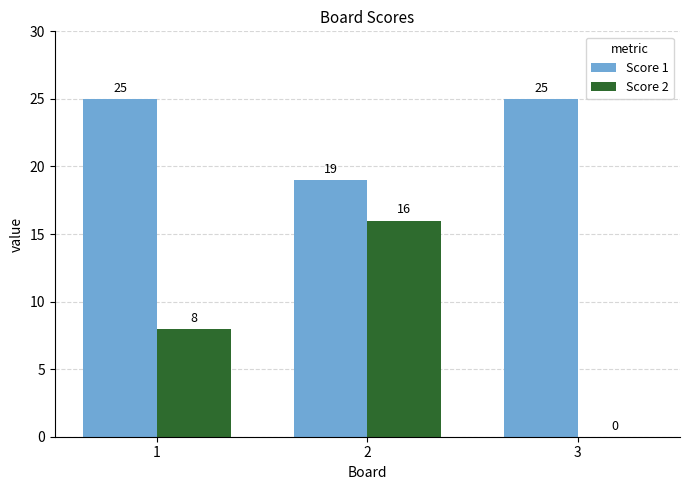

Is the value of Score 1 at 3 greater than the value of Score 2 at 1?

Yes